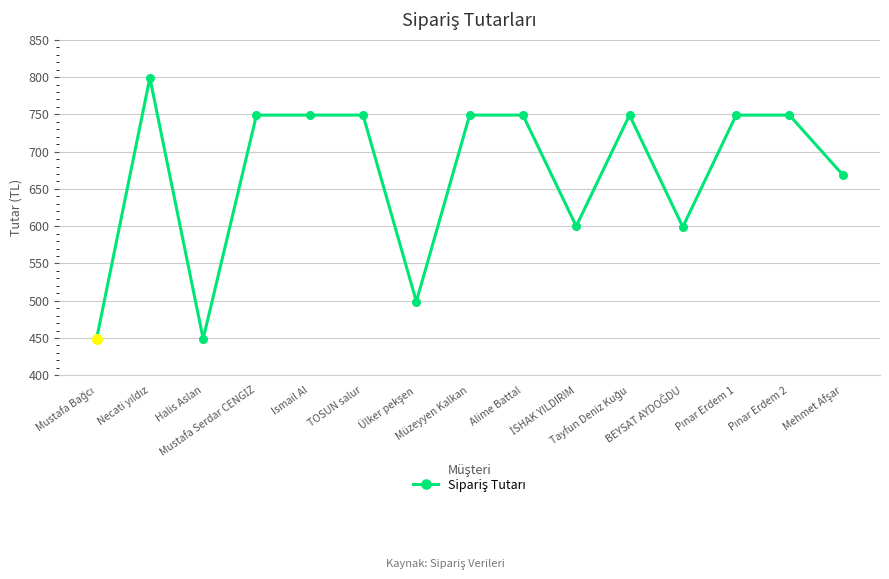

True or false: the data has more than 1 interior local peaks.

True